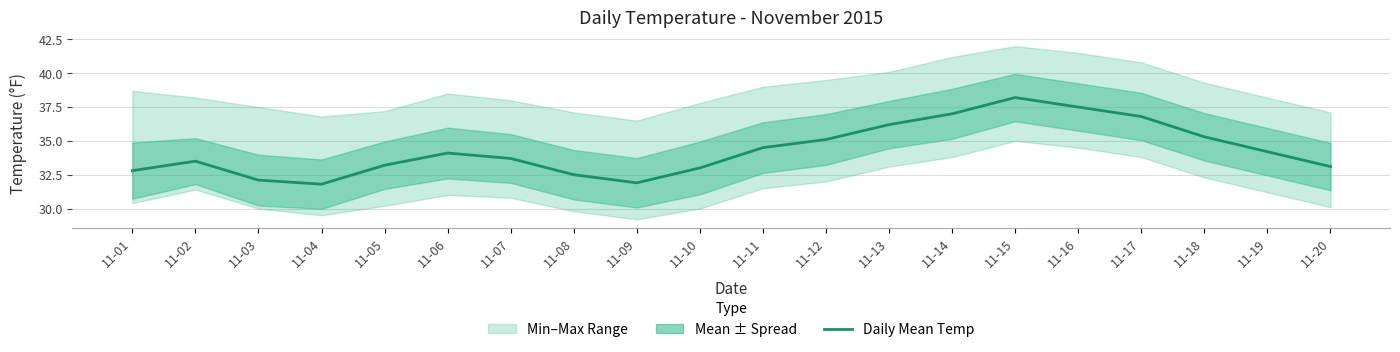

Reading left to right, what are all the values shown in this chart?

32.8	33.5	32.1	31.8	33.2	34.1	33.7	32.5	31.9	33.0	34.5	35.1	36.2	37.0	38.2	37.5	36.8	35.3	34.2	33.1